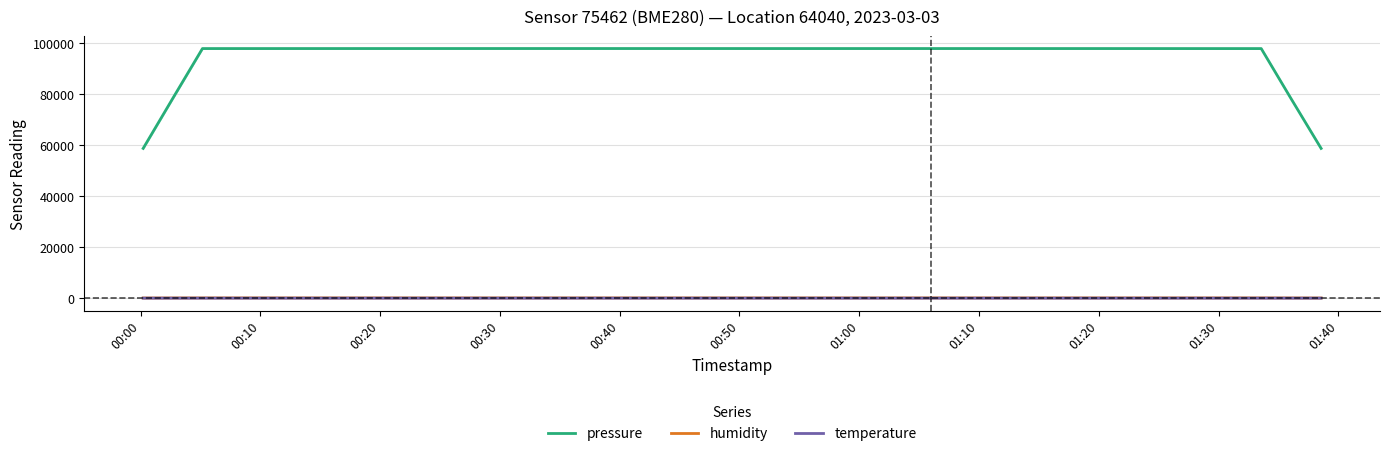

True or false: humidity and pressure cross at least once.

False